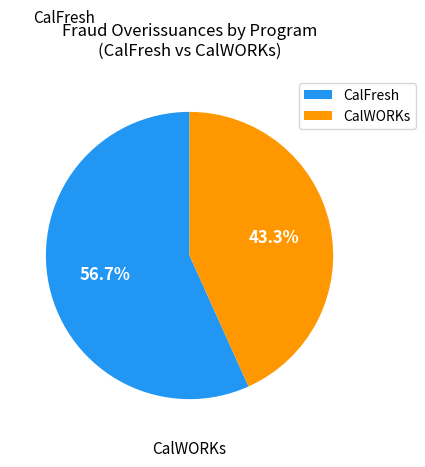

Count the number of slices in the pie.

2